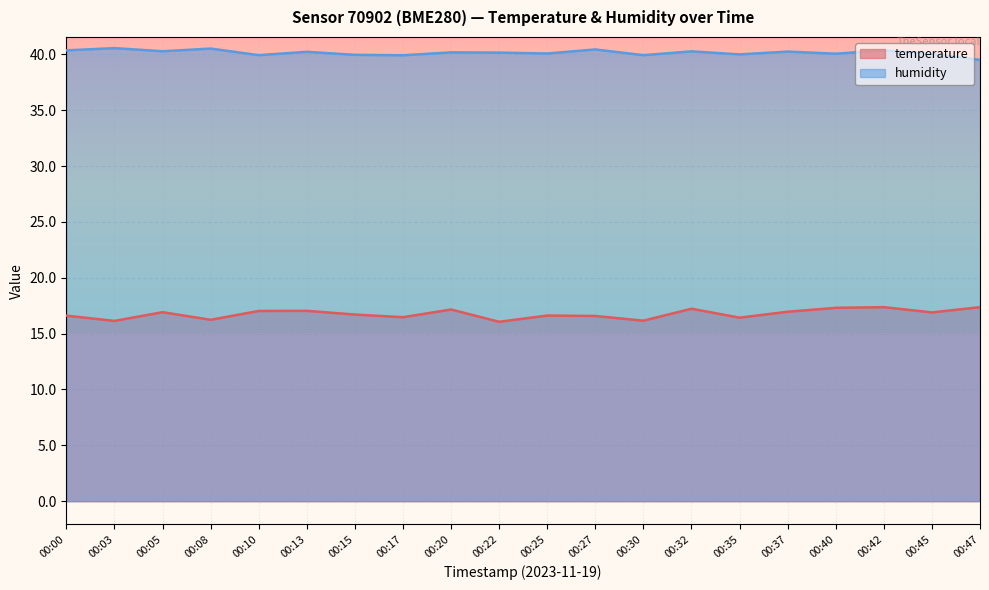

True or false: temperature and humidity intersect in this chart.

False